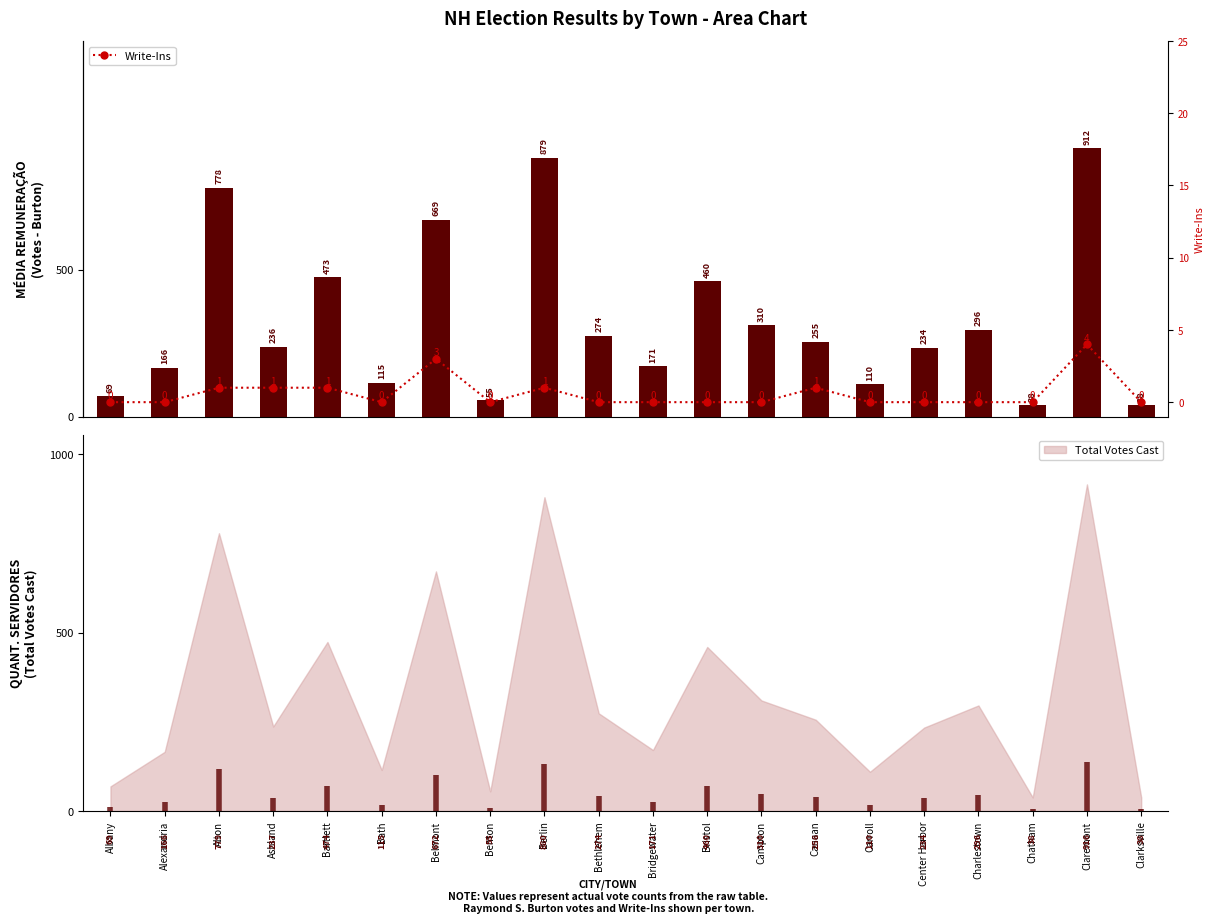

Rank the categories by Write-Ins value from lowest to highest.

Albany, Alexandria, Bath, Benton, Bethlehem, Bridgewater, Bristol, Campton, Carroll, Center Harbor, Charlestown, Chatham, Clarksville, Alton, Ashland, Bartlett, Berlin, Canaan, Belmont, Claremont